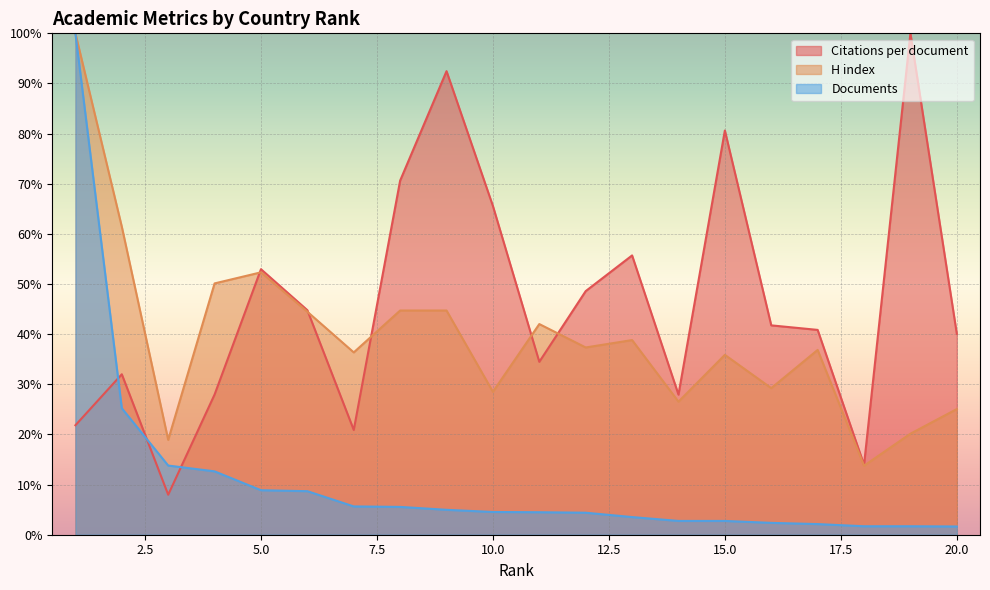

True or false: H index has more than 2 interior local peaks.

True